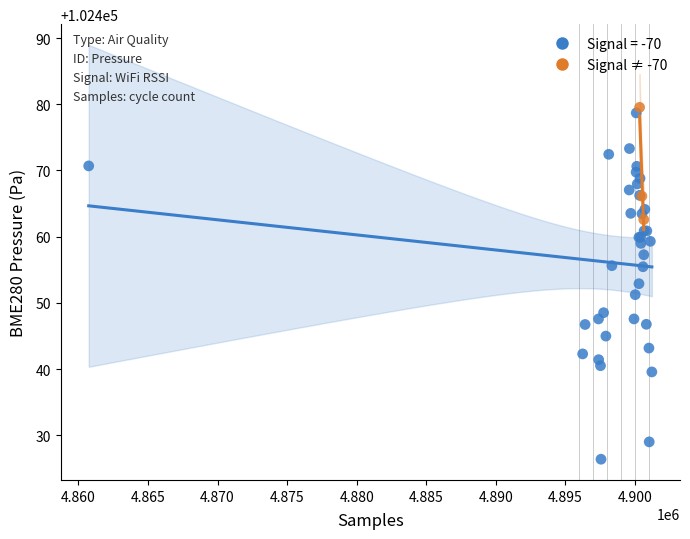

Which series contains the lowest Y value?

Signal = -70